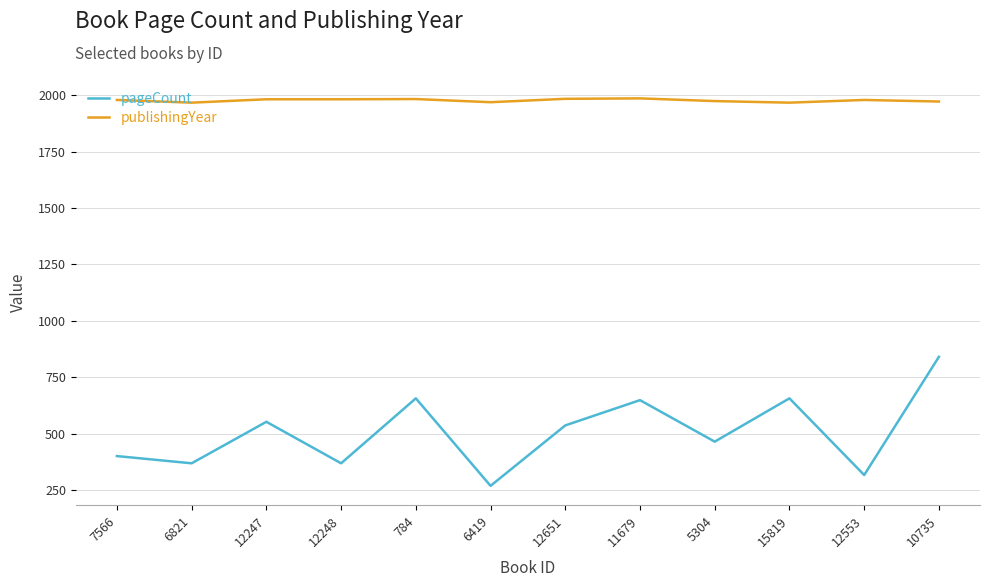

True or false: publishingYear and pageCount cross at least once.

False